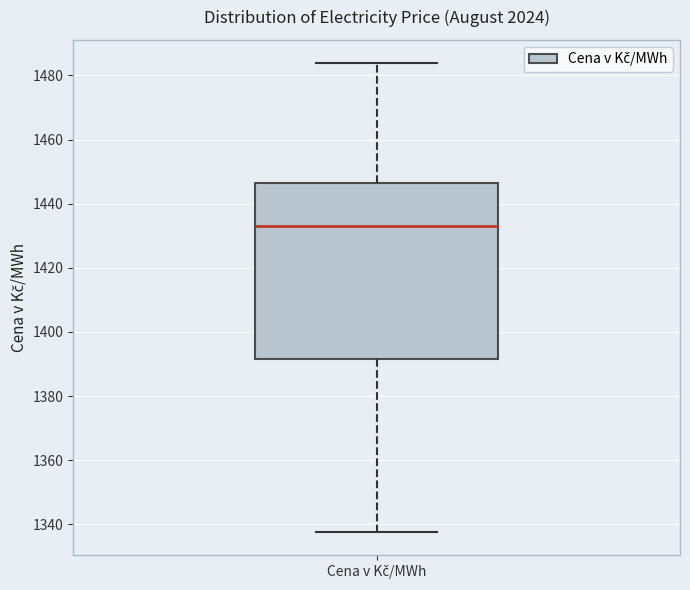

Transcribe this box plot: give where the median line is, the range the box spans, and where the two whiskers end, as read against the y-axis. The values are not printed on the chart, so give them approximately, as read against the axis.

median 1432, box 1392 to 1446, whiskers 1338 to 1484